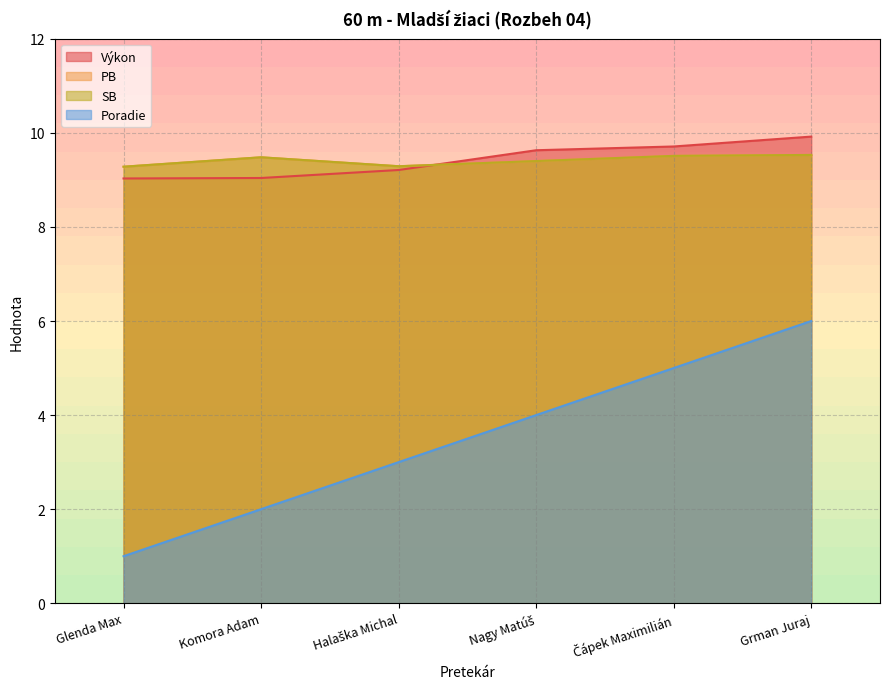

True or false: Výkon and SB cross at least once.

True